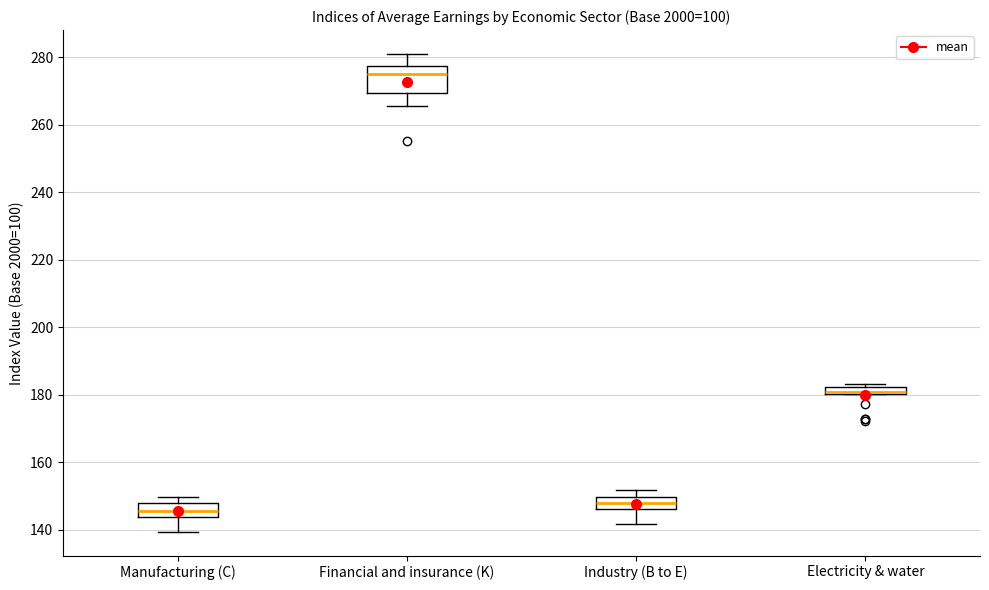

Where is the lower edge of the box for Financial and insurance (K) on the y-axis? The values are not printed on the chart, so give them approximately, as read against the axis.

270